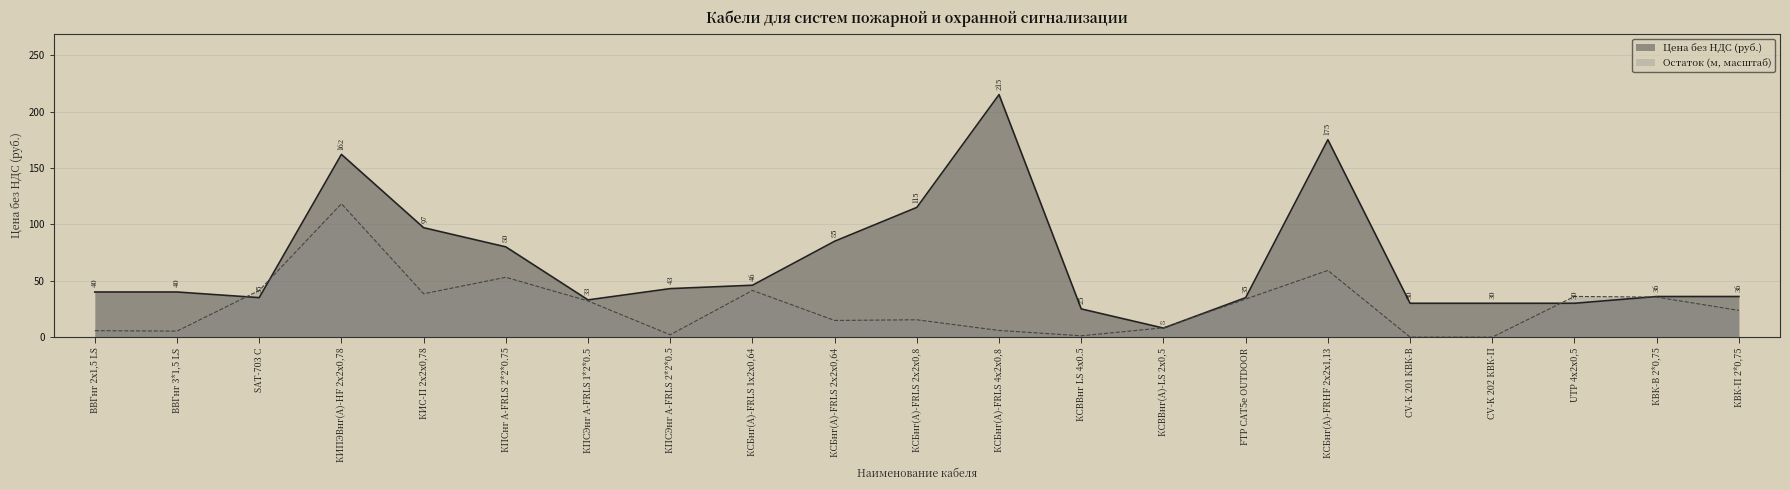

The value at КВК-В 2*0,75 is 58. True or false?

False